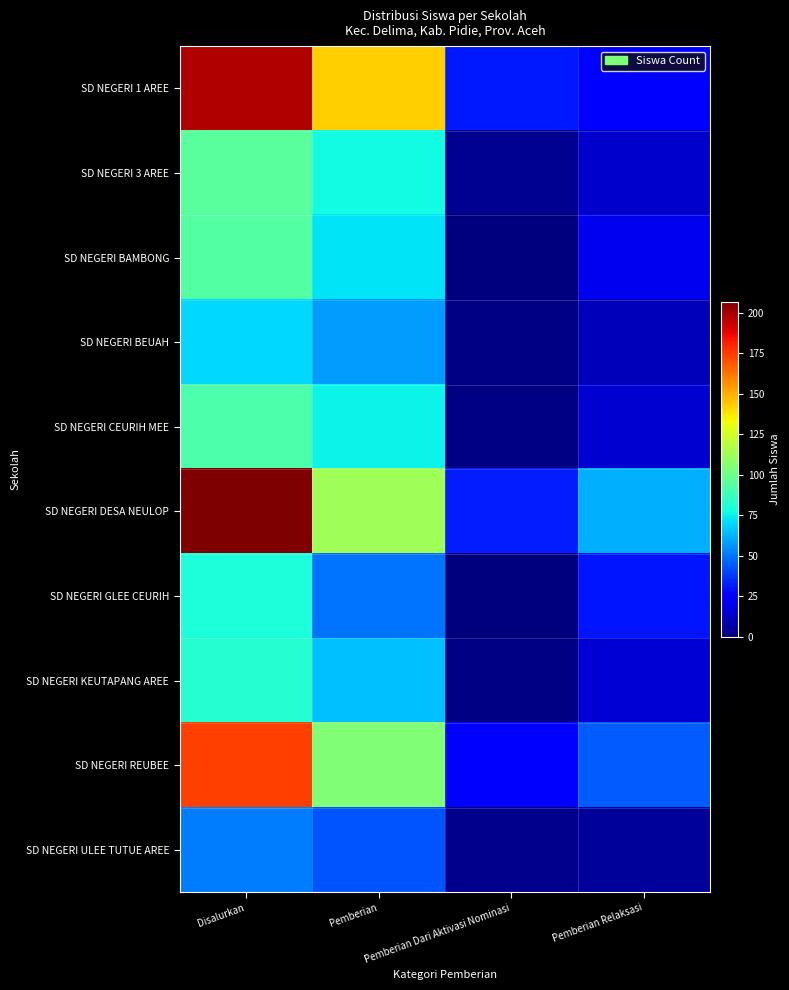

Reading left to right, transcribe all the data shown in this chart.

SD NEGERI 1 AREE: Disalurkan=198	Pemberian=143	Pemberian Dari Aktivasi Nominasi=31	Pemberian Relaksasi=24
SD NEGERI 3 AREE: Disalurkan=95	Pemberian=77	Pemberian Dari Aktivasi Nominasi=4	Pemberian Relaksasi=14
SD NEGERI BAMBONG: Disalurkan=93	Pemberian=72	Pemberian Dari Aktivasi Nominasi=0	Pemberian Relaksasi=21
SD NEGERI BEUAH: Disalurkan=70	Pemberian=58	Pemberian Dari Aktivasi Nominasi=1	Pemberian Relaksasi=11
SD NEGERI CEURIH MEE: Disalurkan=92	Pemberian=76	Pemberian Dari Aktivasi Nominasi=1	Pemberian Relaksasi=15
SD NEGERI DESA NEULOP: Disalurkan=207	Pemberian=113	Pemberian Dari Aktivasi Nominasi=32	Pemberian Relaksasi=62
SD NEGERI GLEE CEURIH: Disalurkan=80	Pemberian=50	Pemberian Dari Aktivasi Nominasi=0	Pemberian Relaksasi=30
SD NEGERI KEUTAPANG AREE: Disalurkan=82	Pemberian=65	Pemberian Dari Aktivasi Nominasi=1	Pemberian Relaksasi=16
SD NEGERI REUBEE: Disalurkan=174	Pemberian=105	Pemberian Dari Aktivasi Nominasi=24	Pemberian Relaksasi=45
SD NEGERI ULEE TUTUE AREE: Disalurkan=51	Pemberian=43	Pemberian Dari Aktivasi Nominasi=3	Pemberian Relaksasi=5